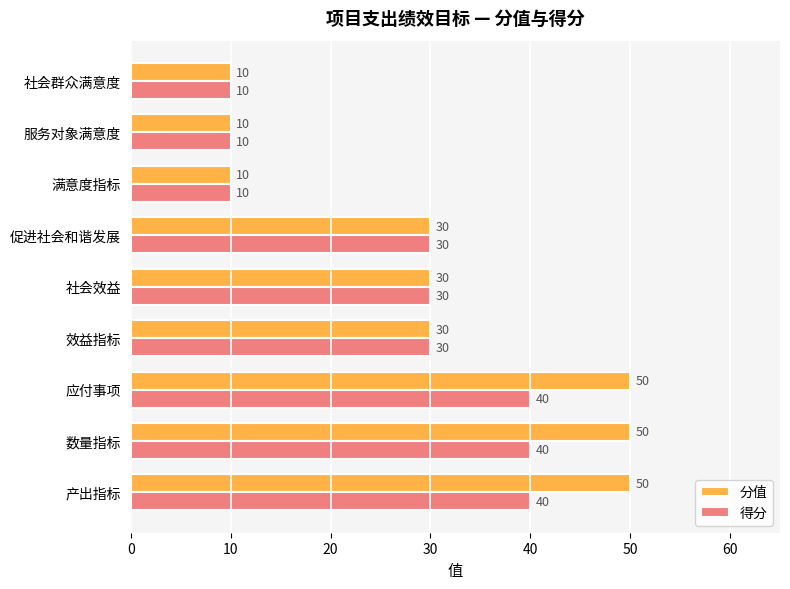

Is the value of 分值 at 产出指标 greater than the value of 得分 at 效益指标?

Yes